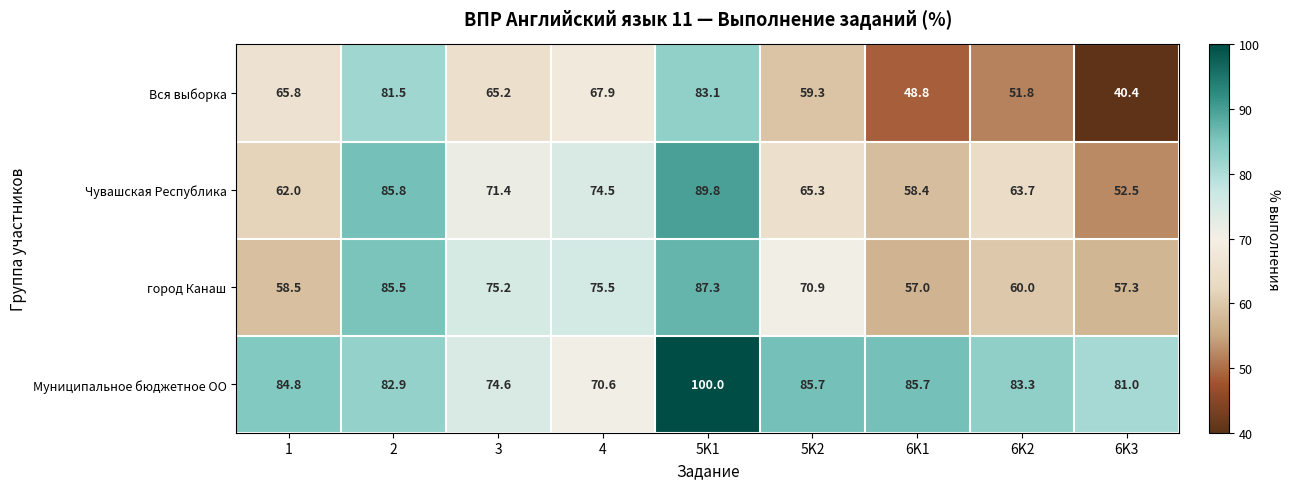

Rank the series at 5K2 from highest to lowest value.

Муниципальное бюджетное ОО, город Канаш, Чувашская Республика, Вся выборка